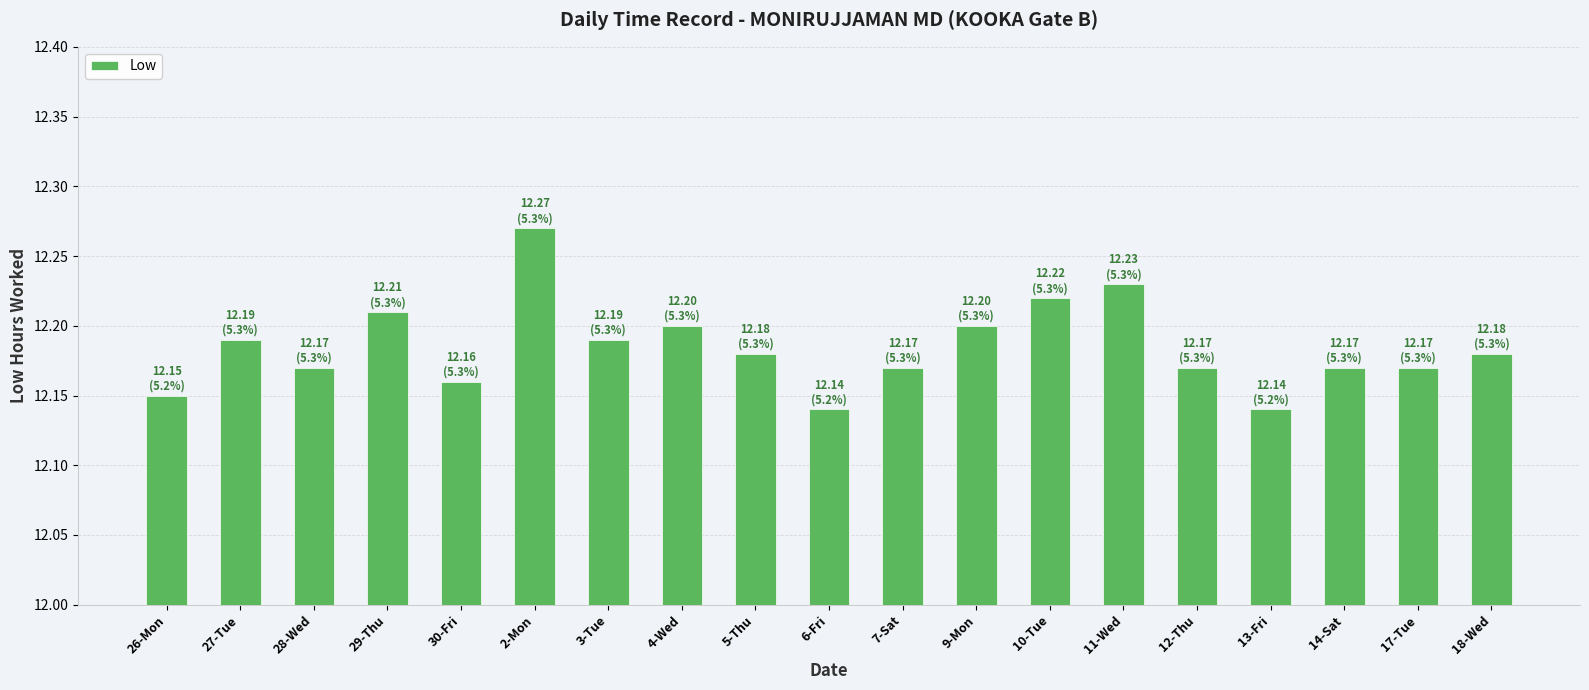

What is the label of the 15th bar from the left?

12-Thu